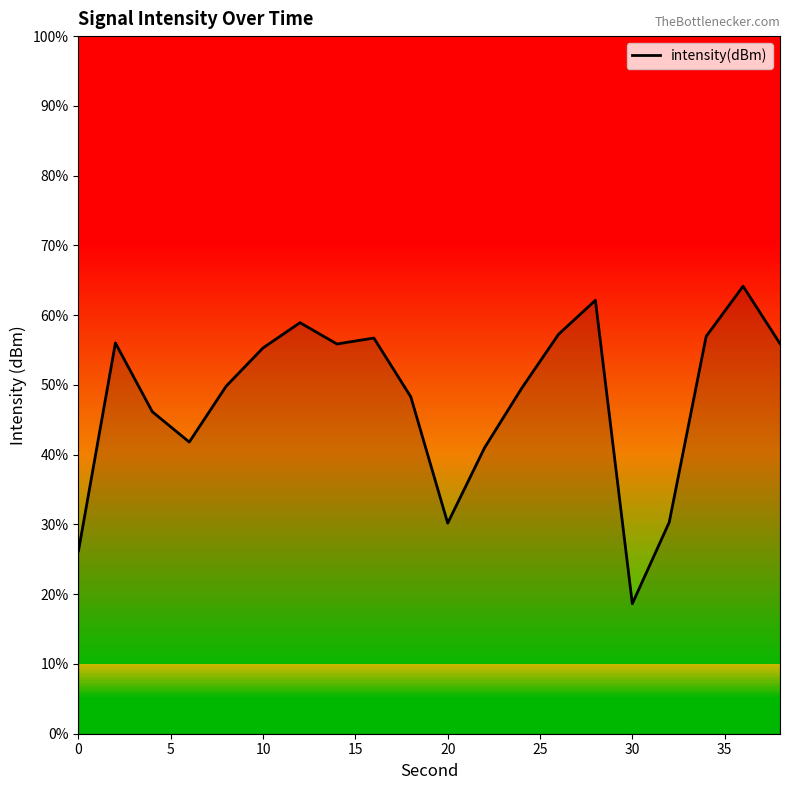

What is the minimum value shown in the chart?

18.6